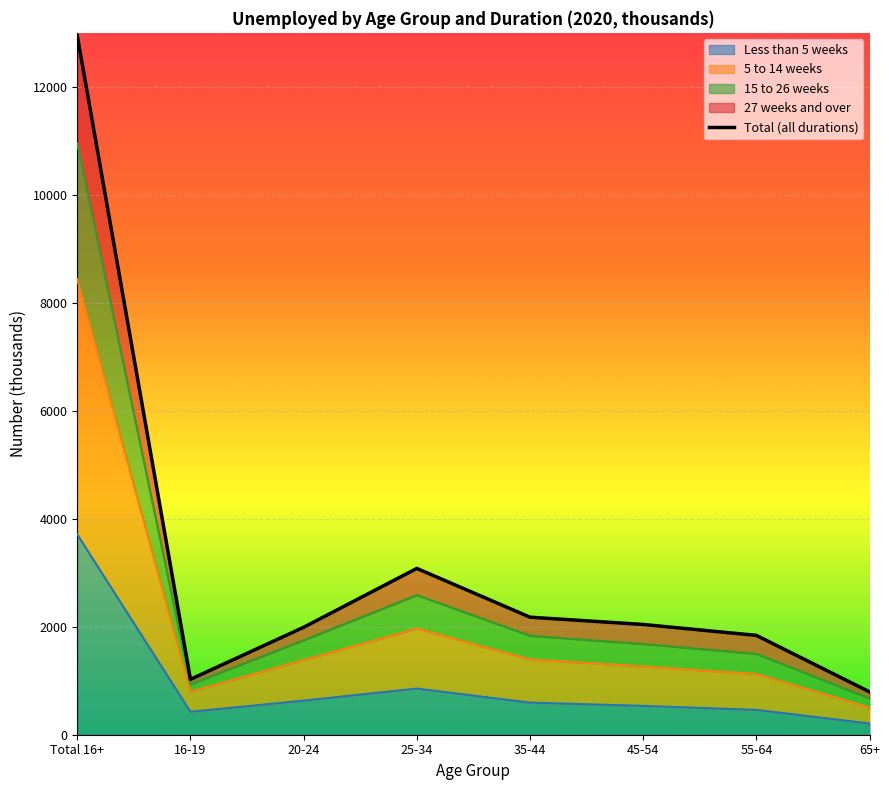

Rank the categories by value from lowest to highest.

65+, 16-19, 55-64, 20-24, 45-54, 35-44, 25-34, Total 16+